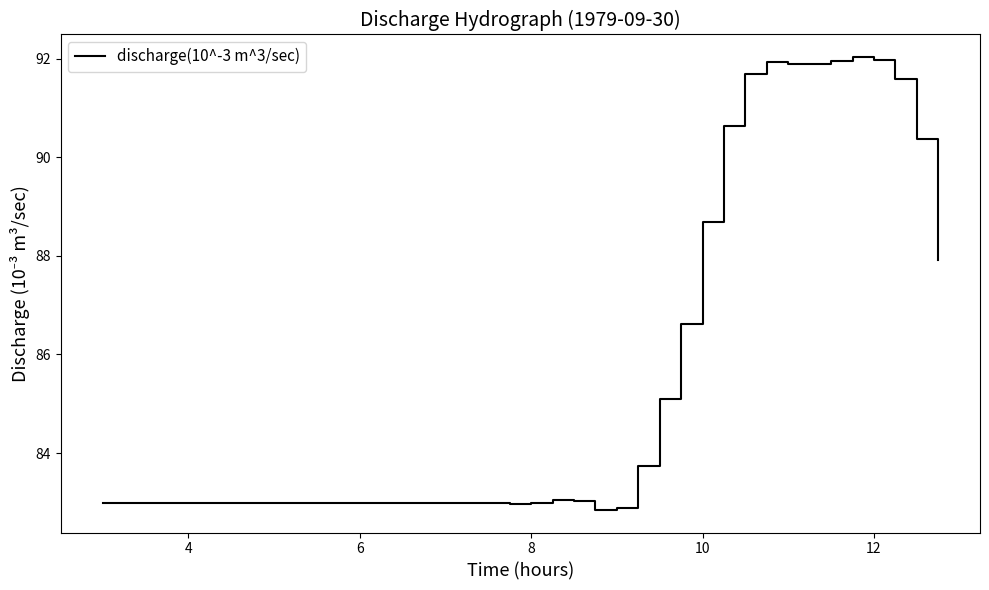

What is the smallest value displayed?

82.8